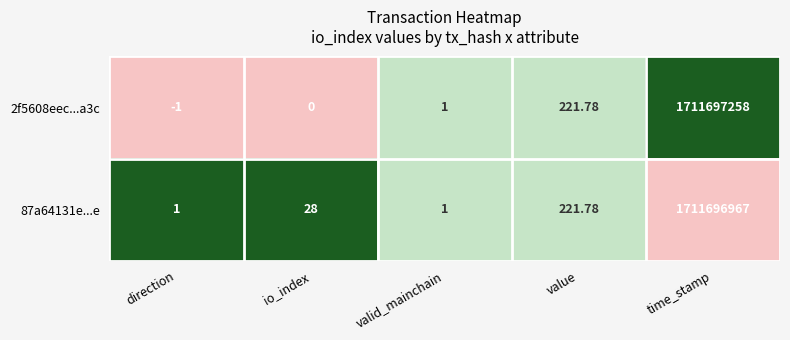

At which category is the sum across all series the highest?

time_stamp